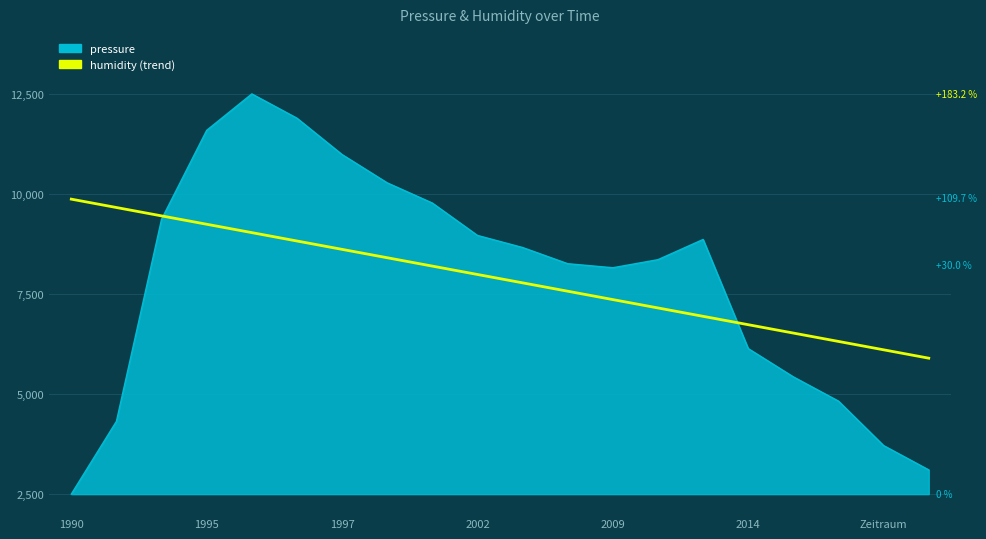

Does the chart display data point markers on the line(s)?

No